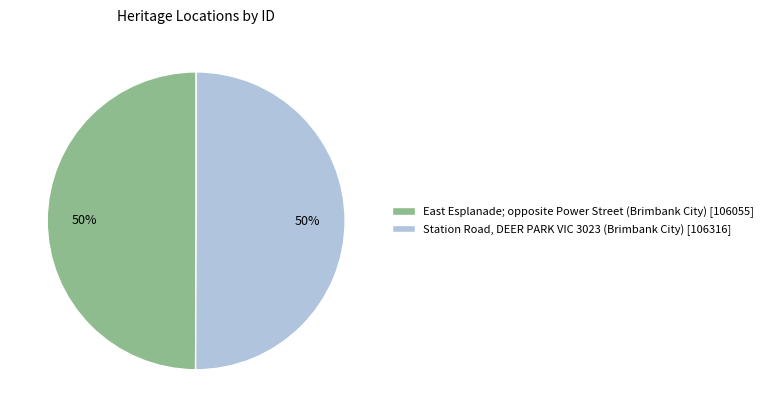

What is the ratio of the value at Station Road, DEER PARK VIC 3023 (Brimbank City) to the value at East Esplanade; opposite Power Street (Brimbank City)?

1.0